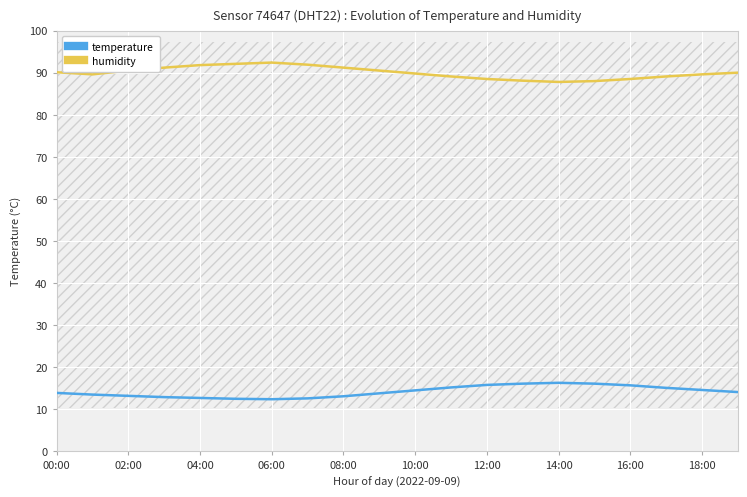

True or false: temperature and humidity intersect in this chart.

False